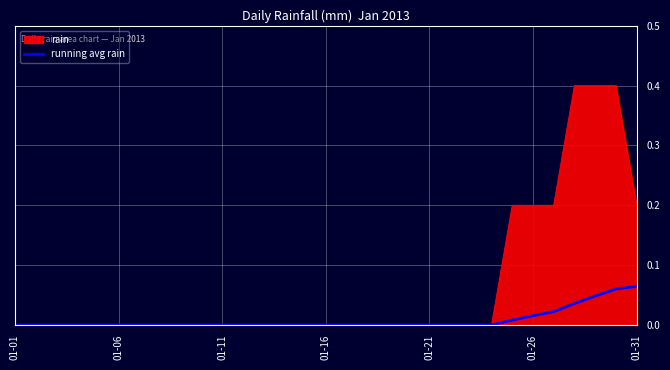

Which series has the largest total across all categories?

rain